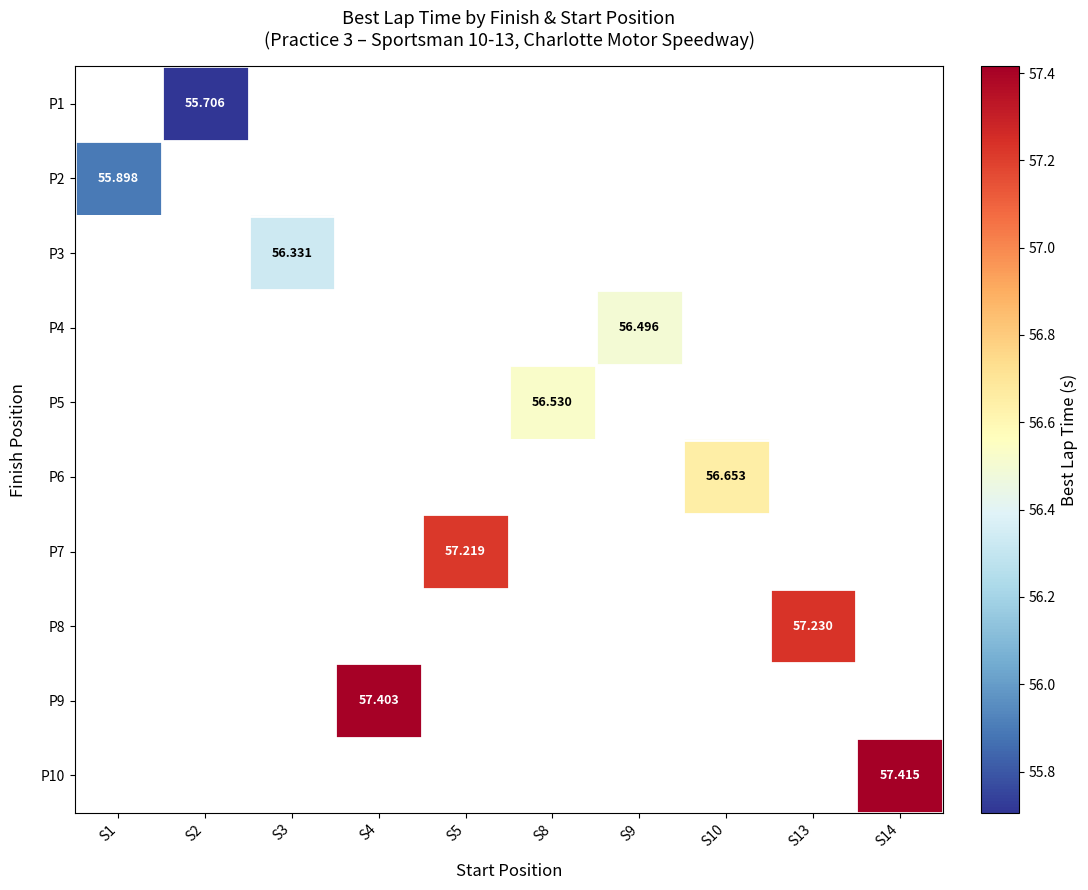

List the series in order of their peak value, lowest first.

P1, P2, P3, P4, P5, P6, P7, P8, P9, P10